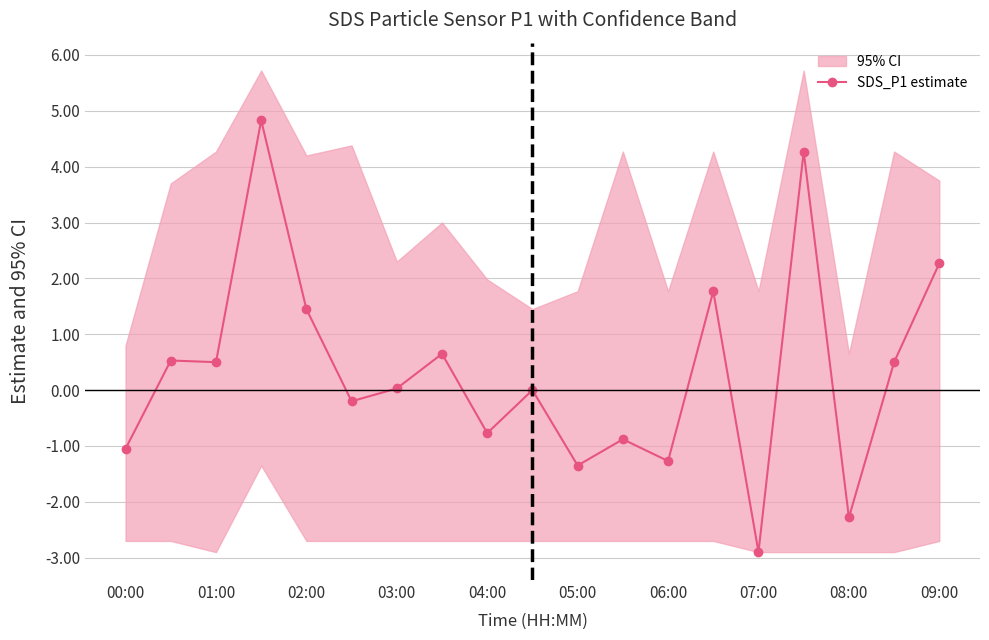

The SDS_P1 estimate series shows 0.5 at 01:00. True or false?

True